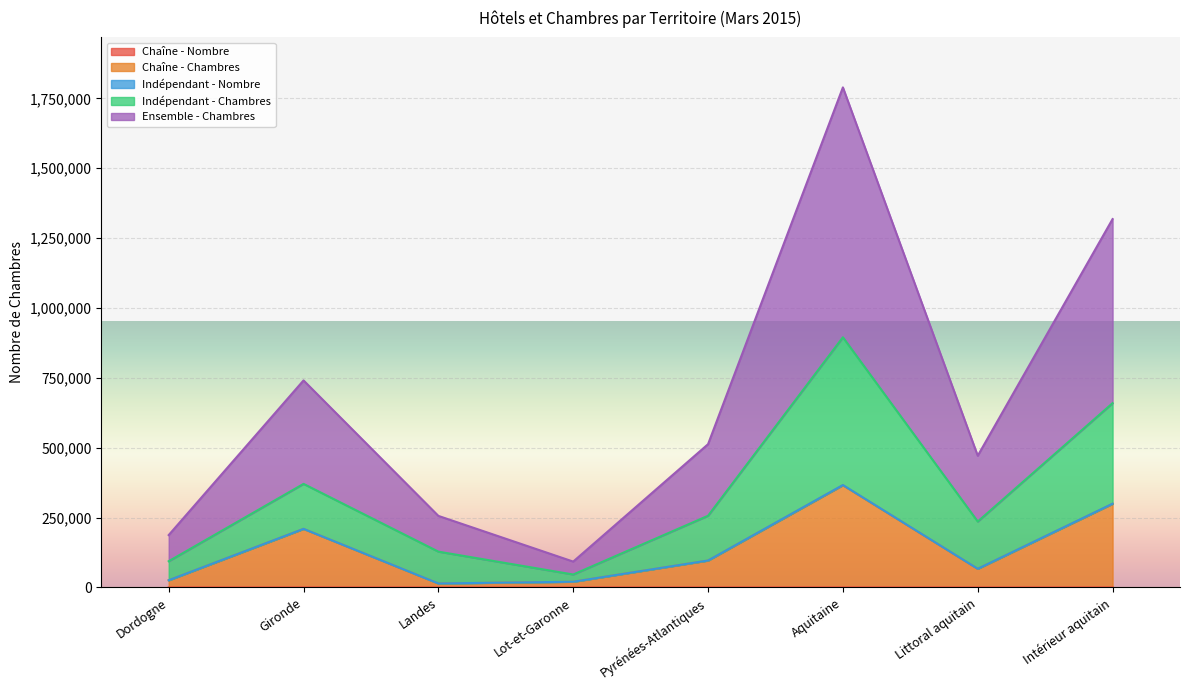

Reading left to right, extract all data points from this chart.

Chaîne - Nombre: Dordogne=15	Gironde=81	Landes=8	Lot-et-Garonne=12	Pyrénées-Atlantiques=45	Aquitaine=161	Littoral aquitain=30	Intérieur aquitain=131
Chaîne - Chambres: Dordogne=25590	Gironde=209424	Landes=14063	Lot-et-Garonne=20348	Pyrénées-Atlantiques=96145	Aquitaine=365570	Littoral aquitain=66494	Intérieur aquitain=299076
Indépendant - Chambres: Dordogne=93768	Gironde=370482	Landes=128051	Lot-et-Garonne=46267	Pyrénées-Atlantiques=256437	Aquitaine=895005	Littoral aquitain=235699	Intérieur aquitain=659306
Ensemble - Chambres: Dordogne=187376	Gironde=740667	Landes=255934	Lot-et-Garonne=92471	Pyrénées-Atlantiques=512569	Aquitaine=1789017	Littoral aquitain=471110	Intérieur aquitain=1317907